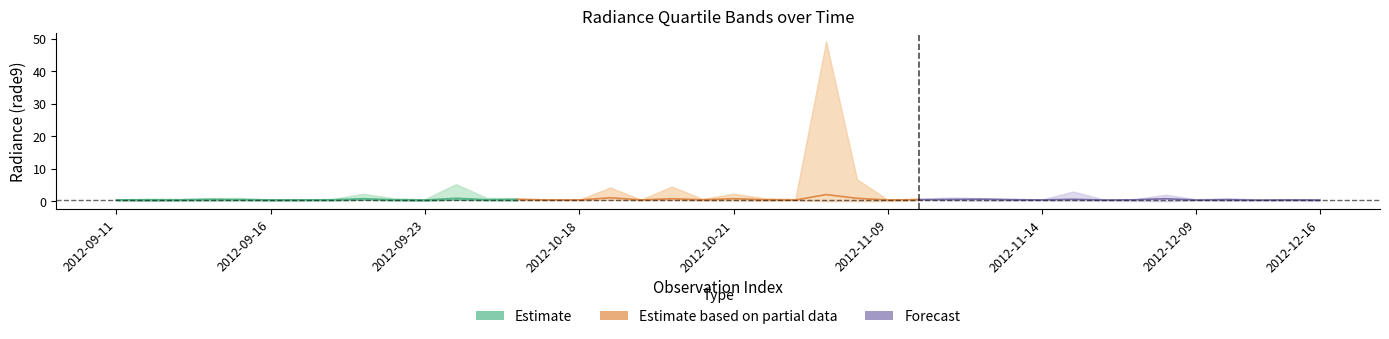

In Estimate based on partial data, how many points are lower than both neighbors (excluding endpoints)?

4